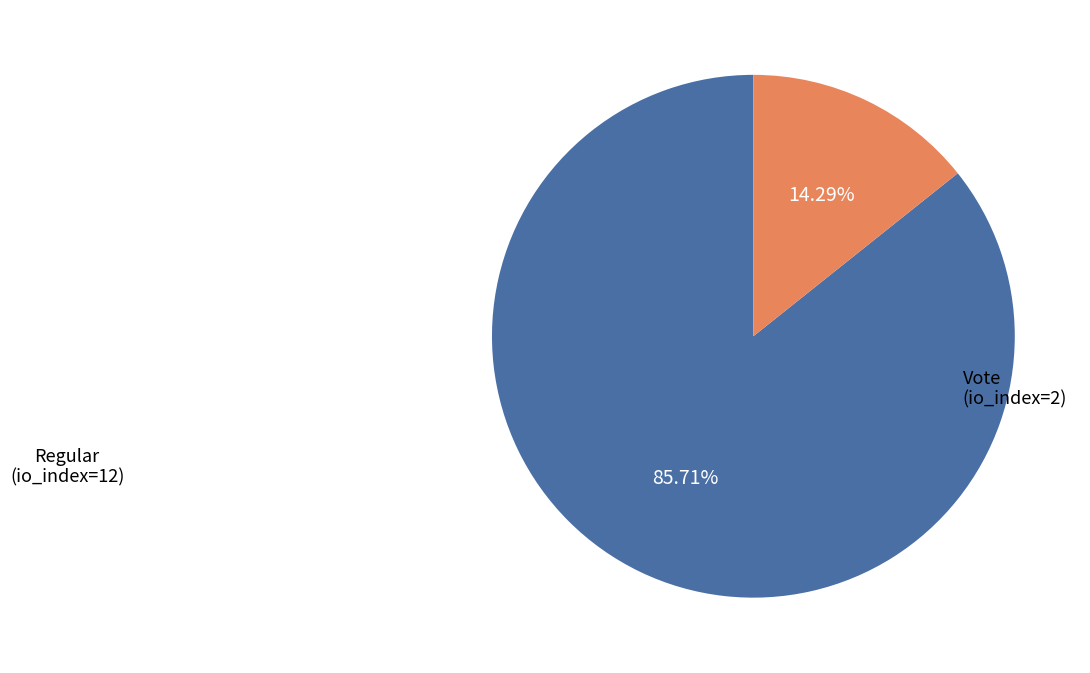

True or false: Vote (io_index=2) accounts for 14% of the total.

True